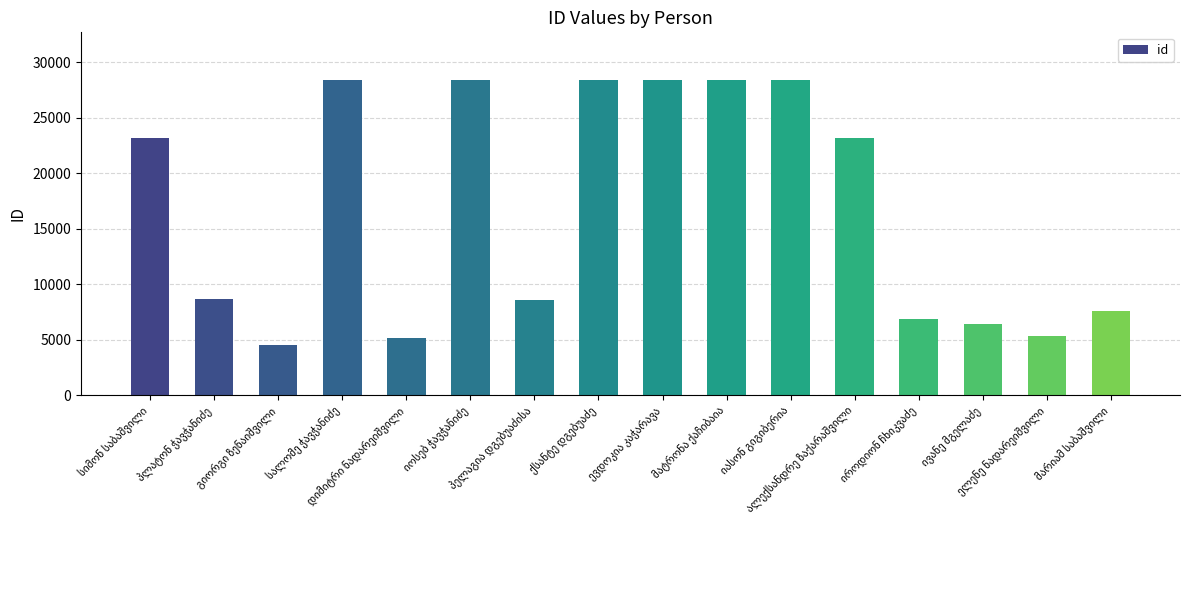

What is the value of the 6th bar from the left?

28397